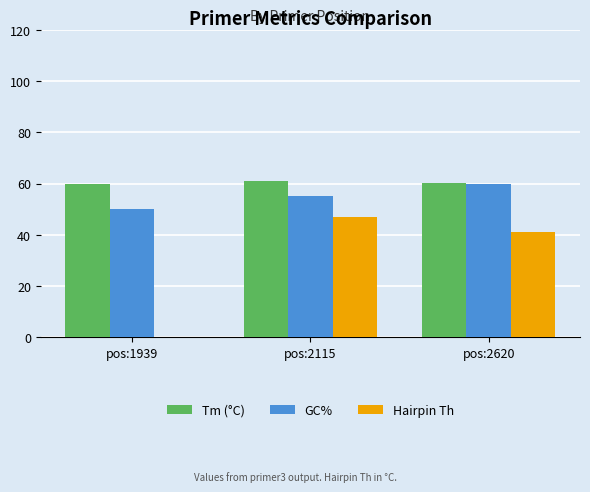

What is the maximum value shown in the chart?

60.9